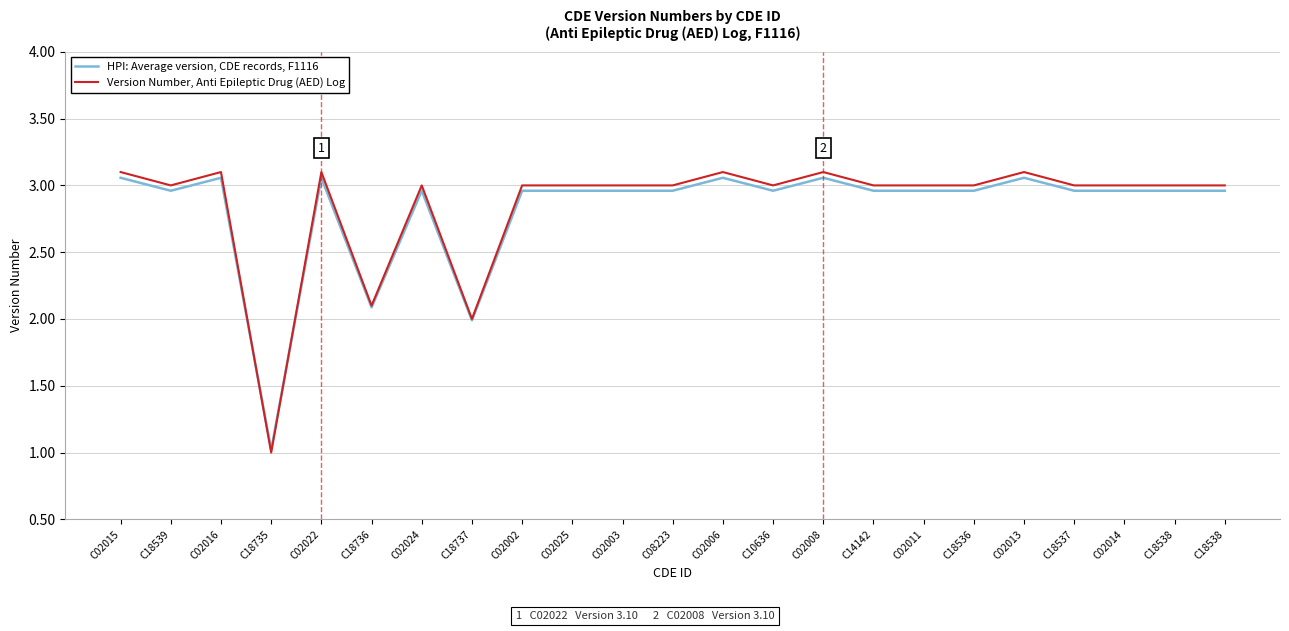

What are all the series names shown in the legend?

HPI: Average version, CDE records, F1116, Version Number, Anti Epileptic Drug (AED) Log